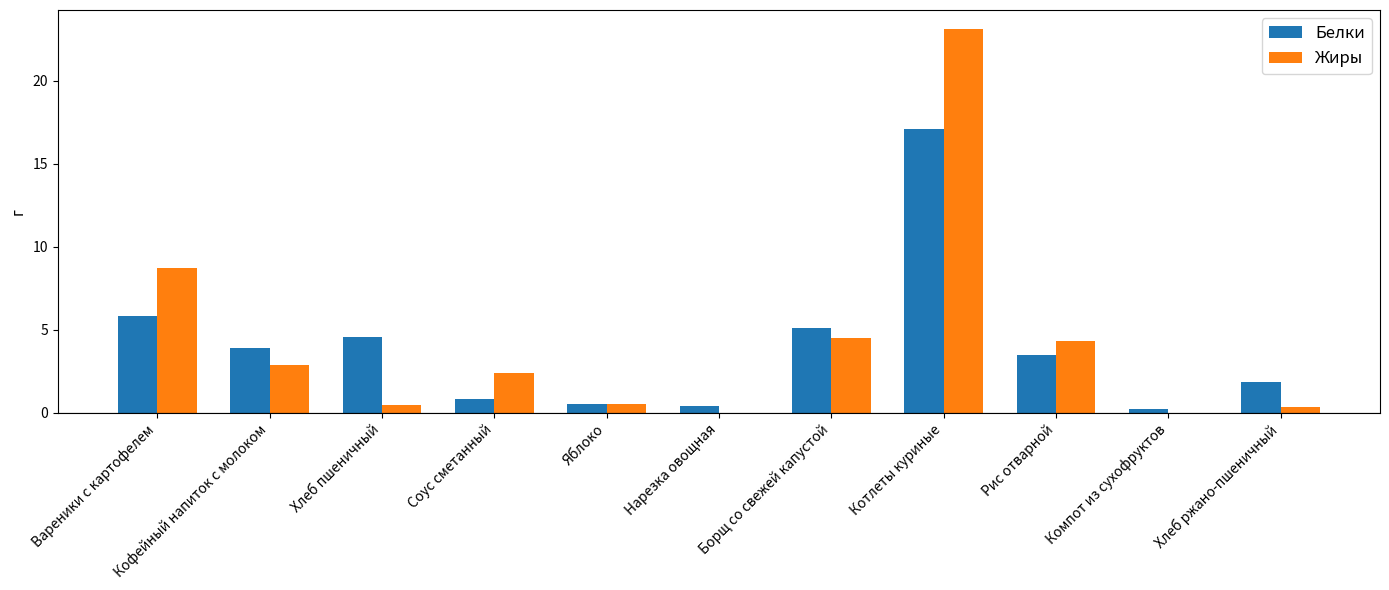

What is the sum of the Жиры values at Вареники с картофелем and Котлеты куриные?

31.8